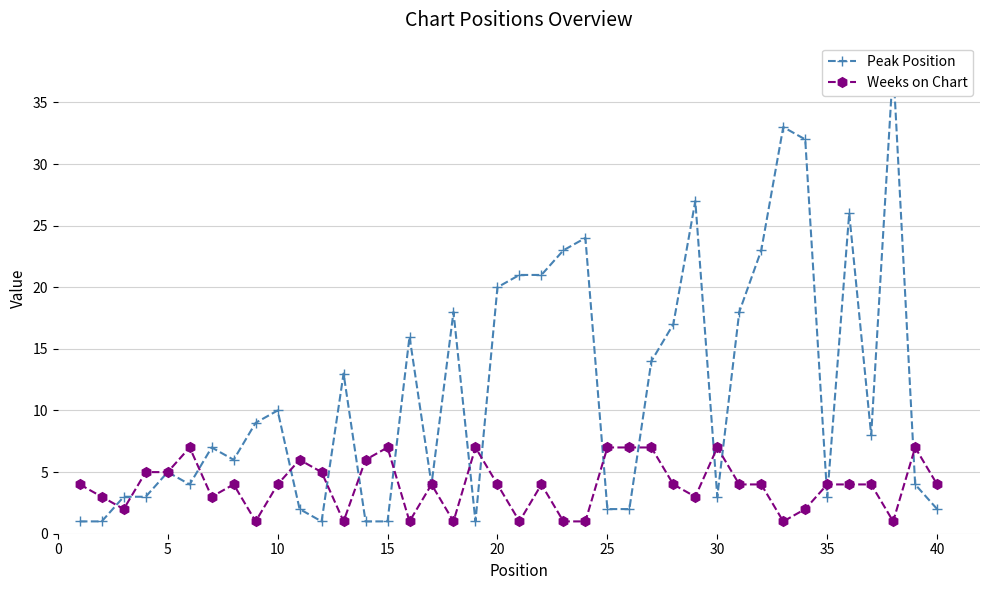

What is the smallest value displayed?

1